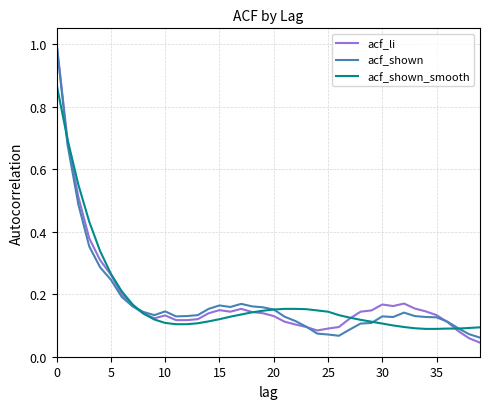

Does the chart display data point markers on the line(s)?

No